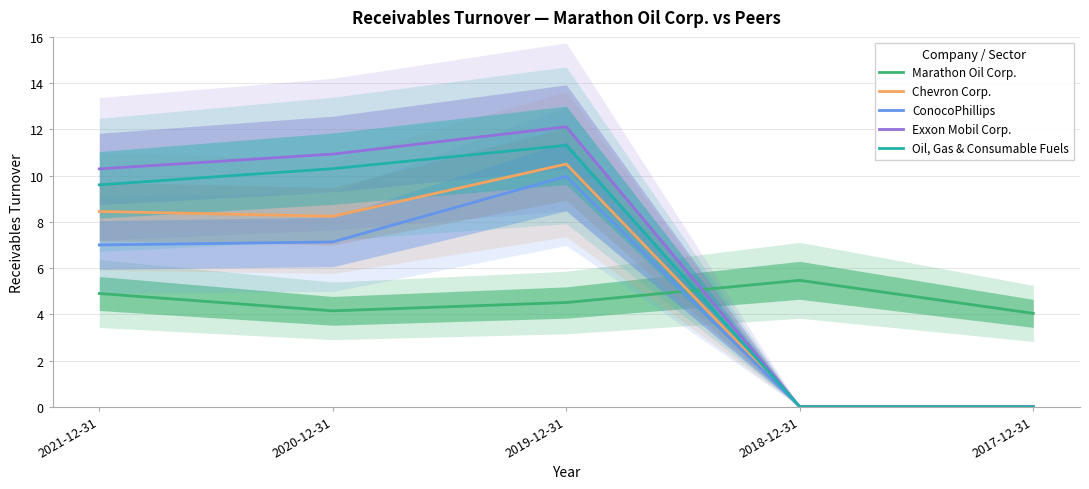

What is the difference between the second highest and second lowest values in the Chevron Corp. series?

8.4